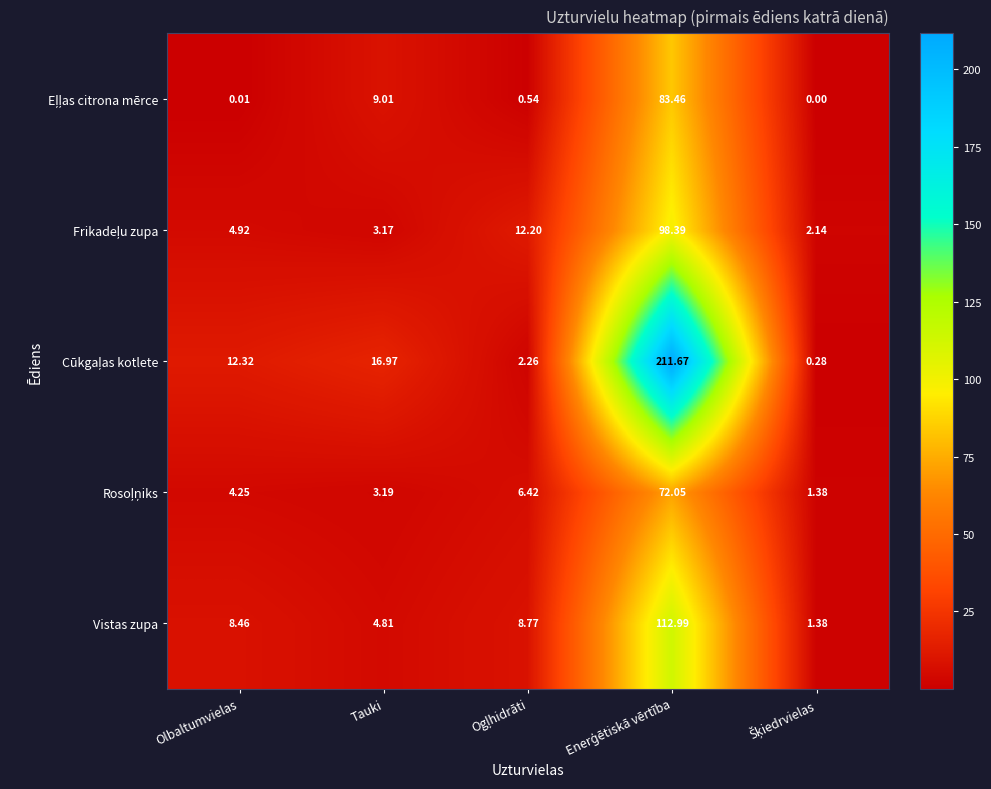

Between Tauki and Enerģētiskā vērtība, which series saw the biggest shift?

Cūkgaļas kotlete